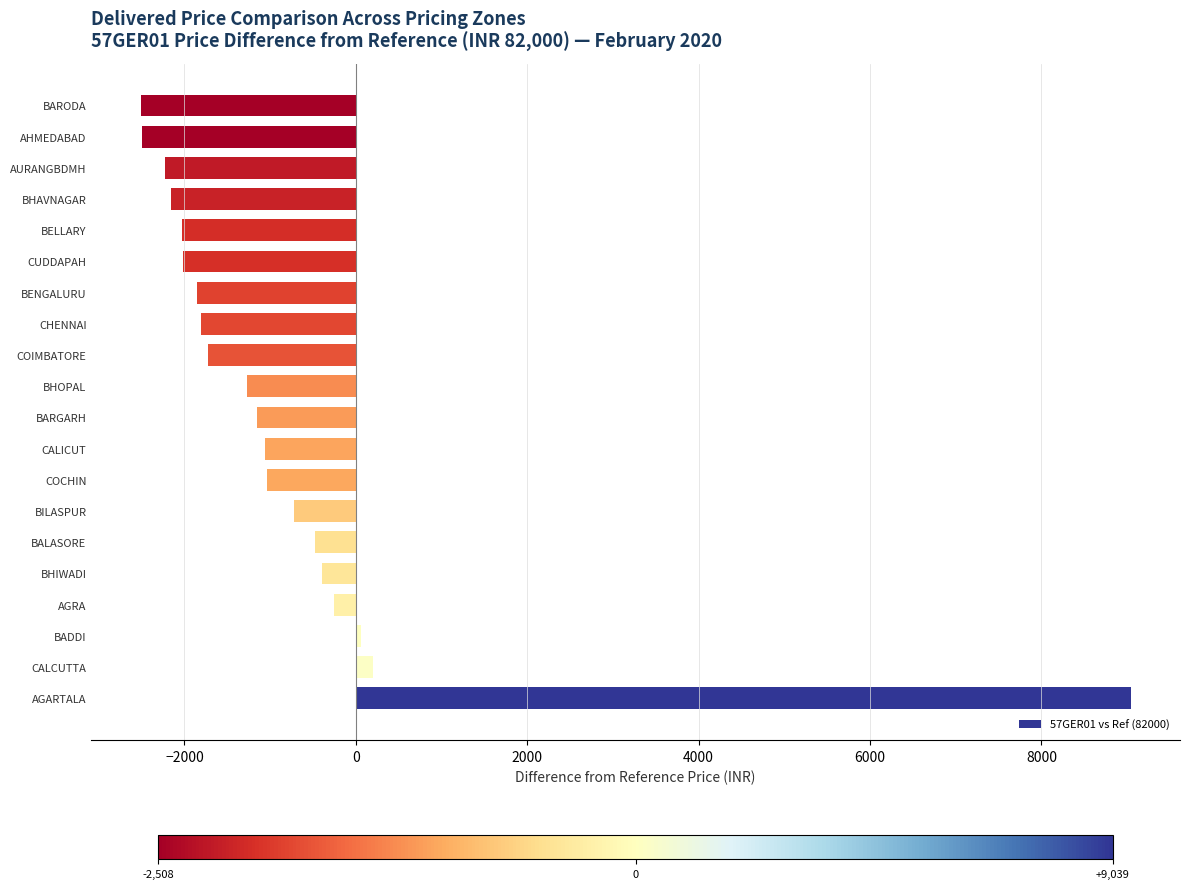

What is the difference between the second highest and minimum values?

2713